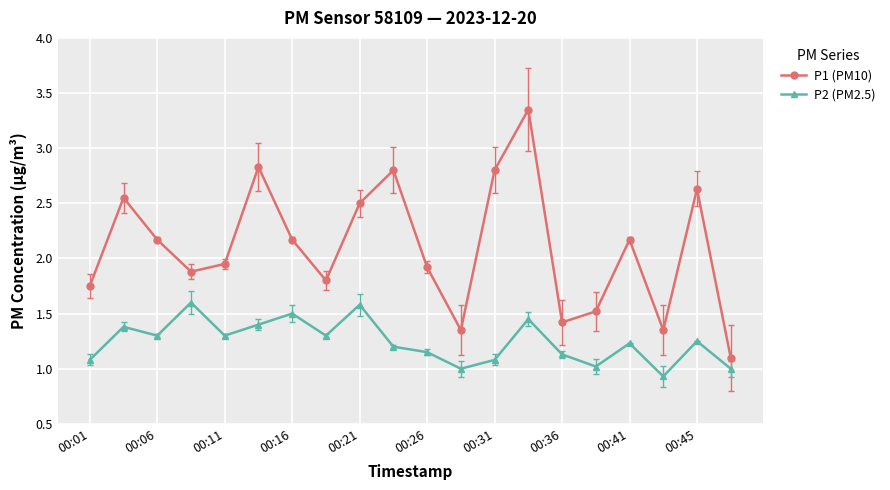

True or false: P1 (PM10) and P2 (PM2.5) intersect in this chart.

False